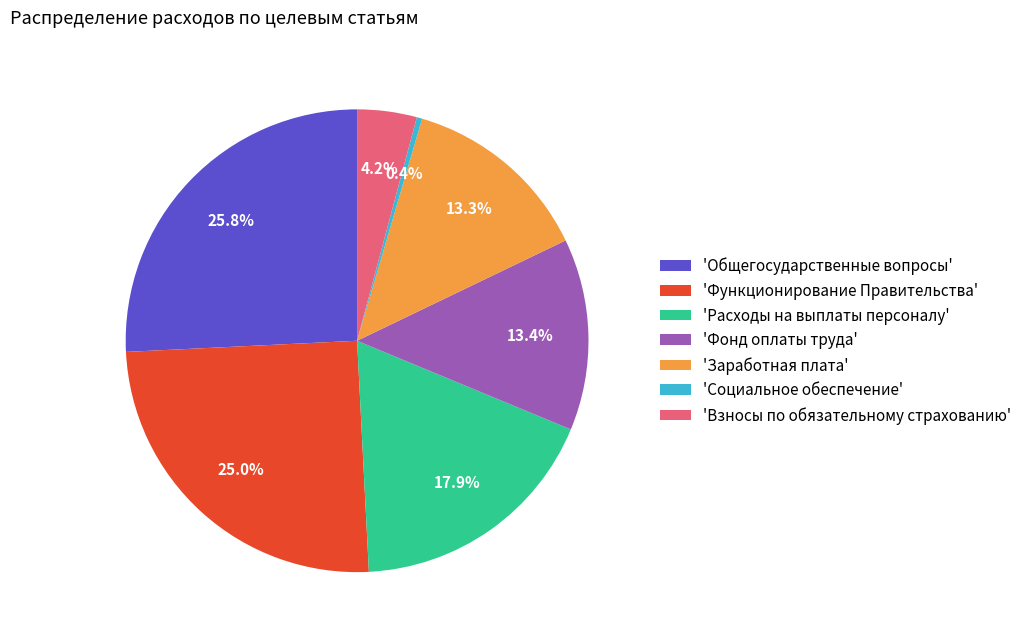

Which has a higher value, 'Социальное обеспечение' or 'Взносы по обязательному страхованию'?

'Взносы по обязательному страхованию'